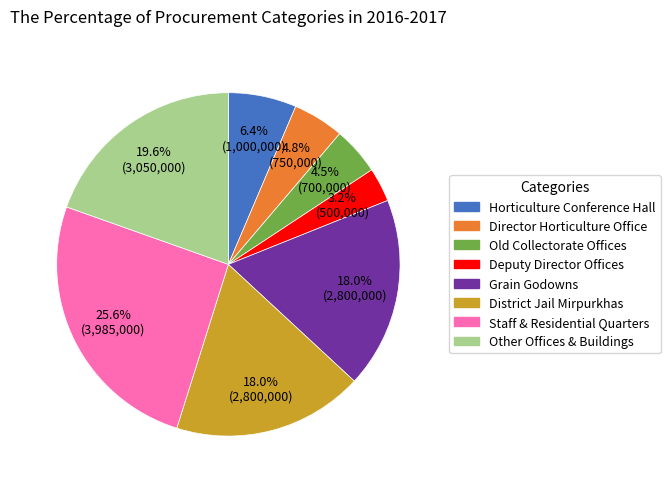

Do Director Horticulture Office and Deputy Director Offices together represent more than half of the pie?

No